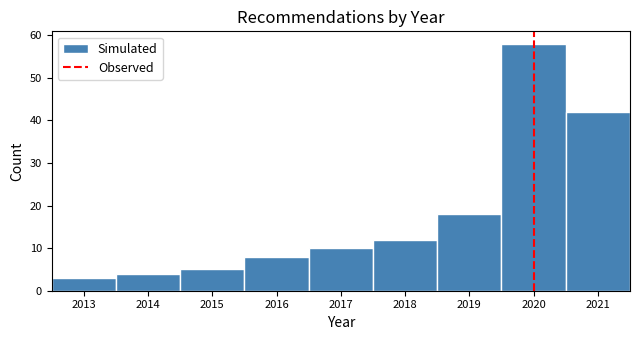

Over which range of the x-axis is the bar tallest?

2019.5 to 2020.5